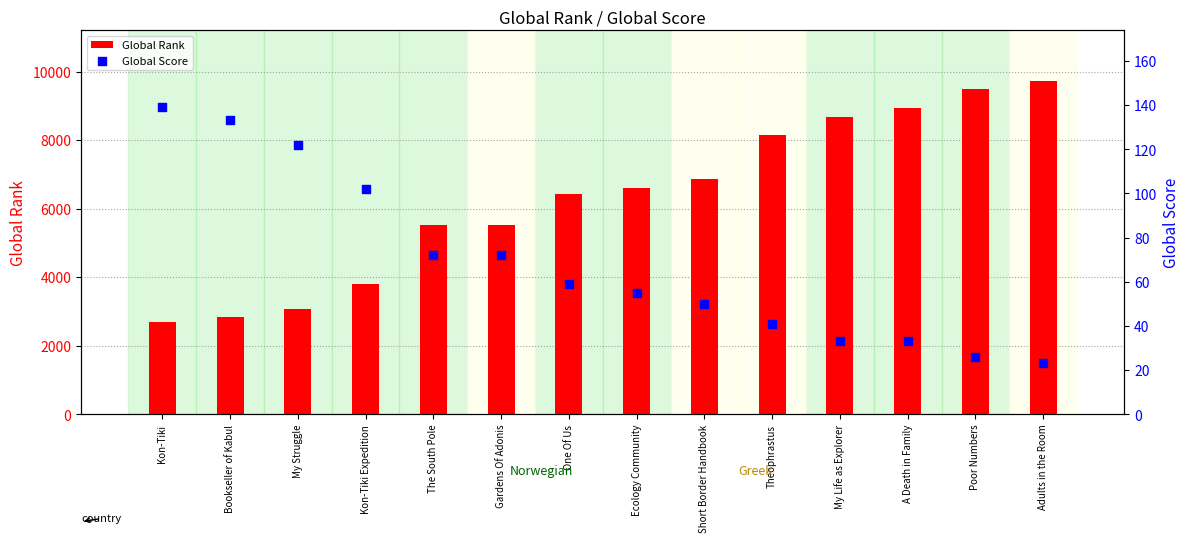

Which series has the largest total across all categories?

Global Rank